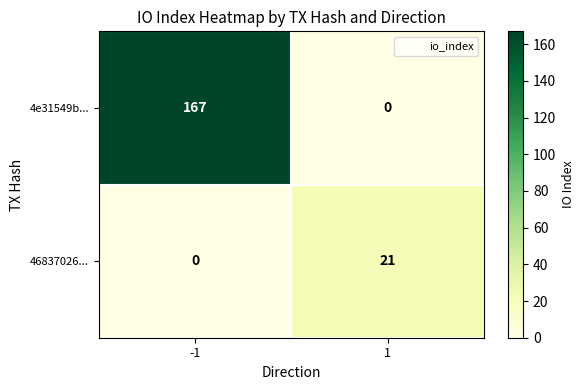

What is the greatest value displayed?

167